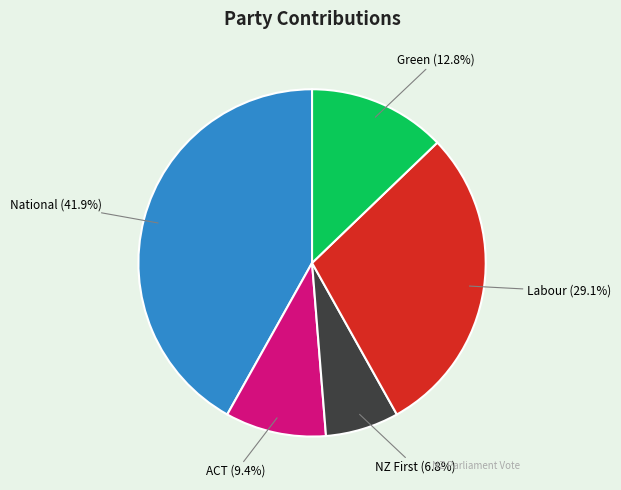

To the nearest percent, what portion does ACT represent?

9%